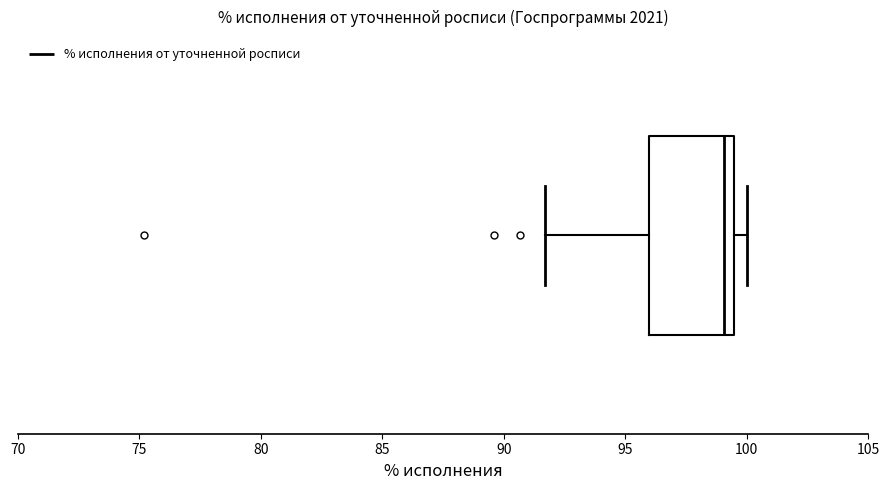

Transcribe this box plot: give where the median line is, the range the box spans, and where the two whiskers end, as read against the x-axis. The values are not printed on the chart, so give them approximately, as read against the axis.

median 99.0, box 96.0 to 99.5, whiskers 91.5 to 100.0